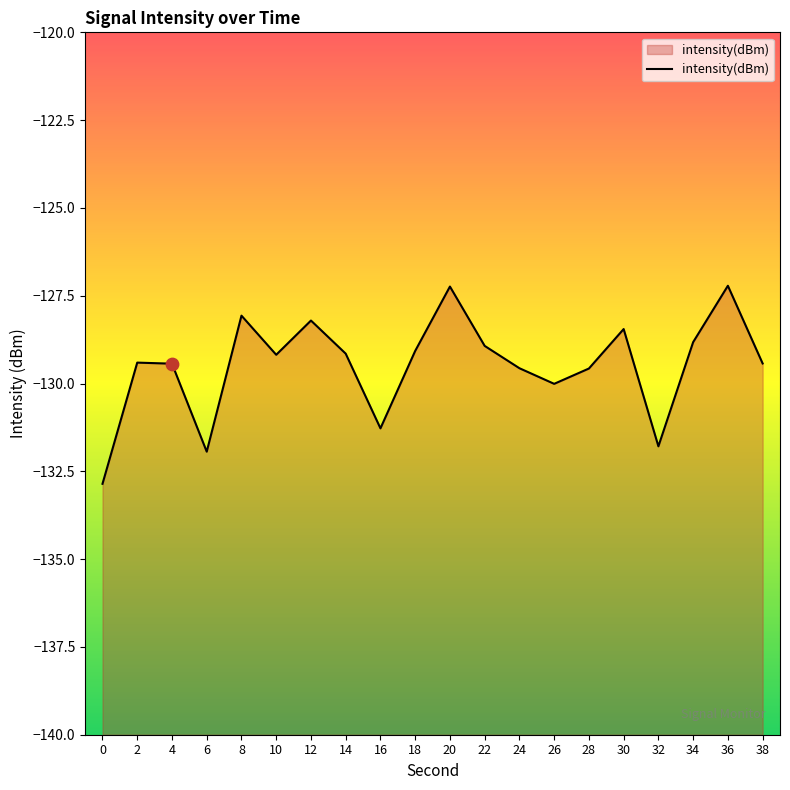

Which has a higher value, 6 or 20?

20